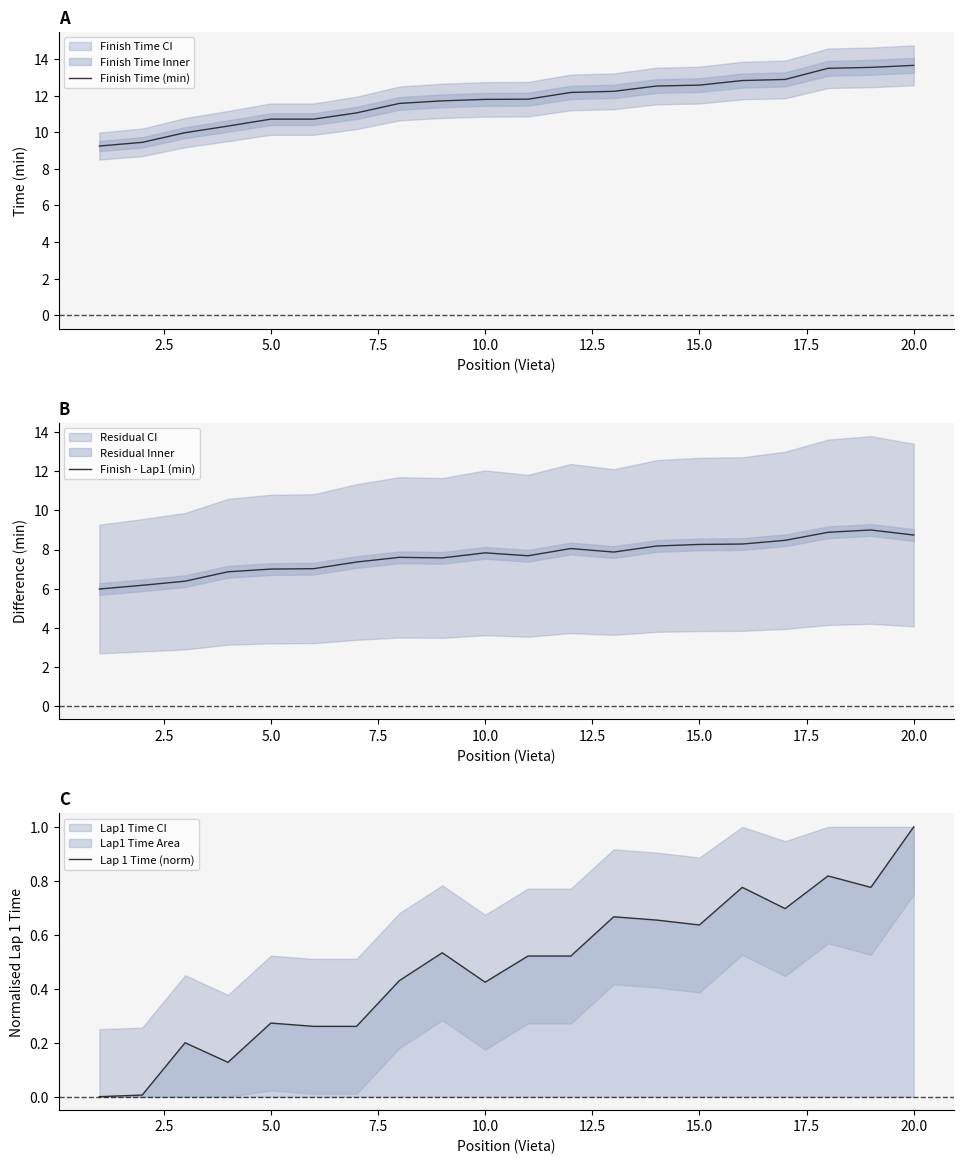

What is the minimum value for Finish - Lap1 (min)?

6.0